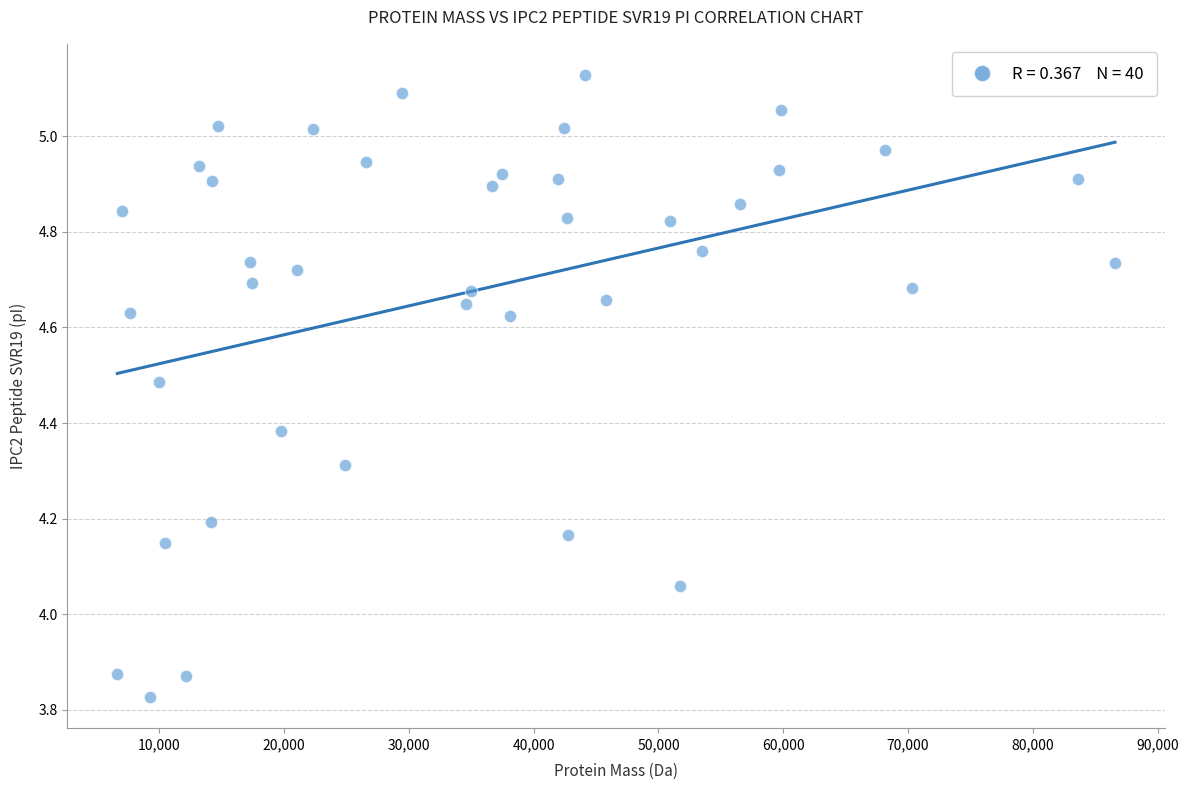

What is the range of X values (max minus min)?

79952.3